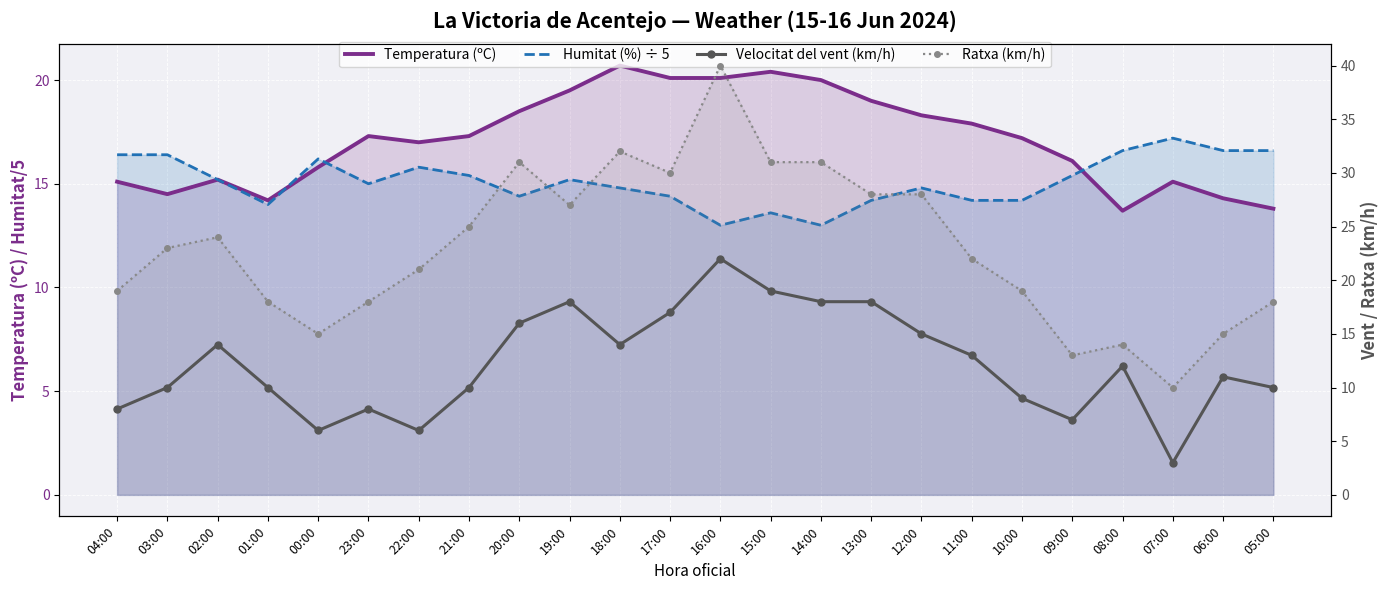

True or false: Humitat (%) ÷ 5 and Temperatura (ºC) cross at least once.

True